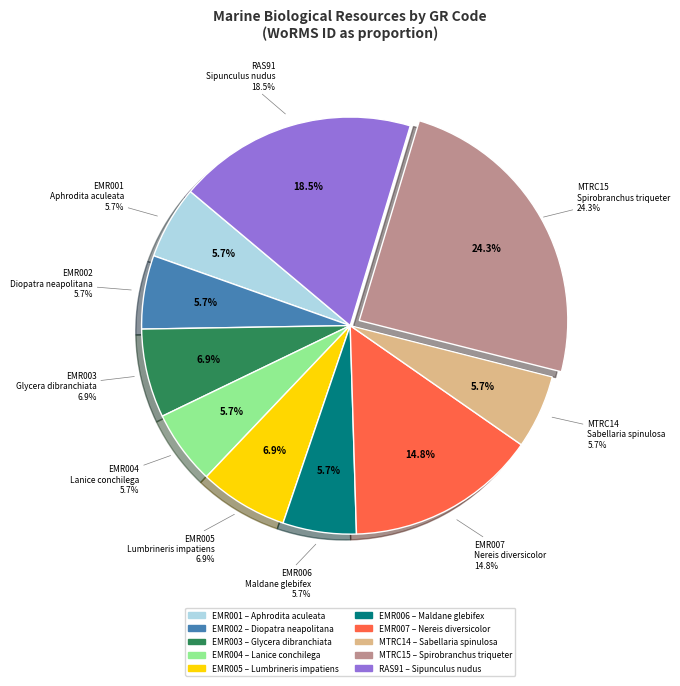

What percentage is the EMR004 slice, to the nearest percent?

6%